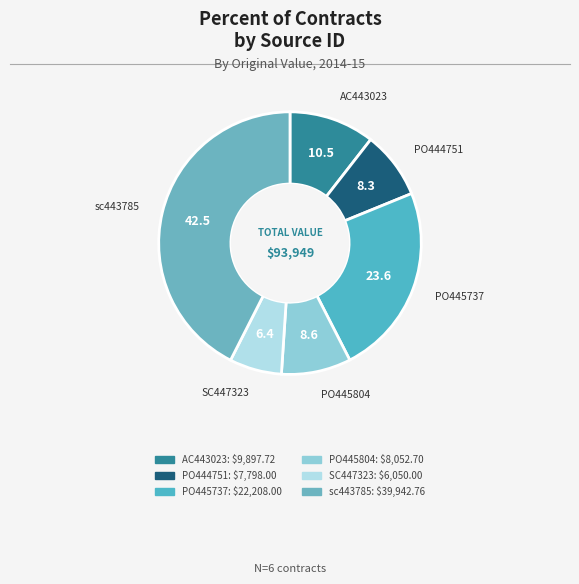

Which has a higher value, PO445737 or SC447323?

PO445737